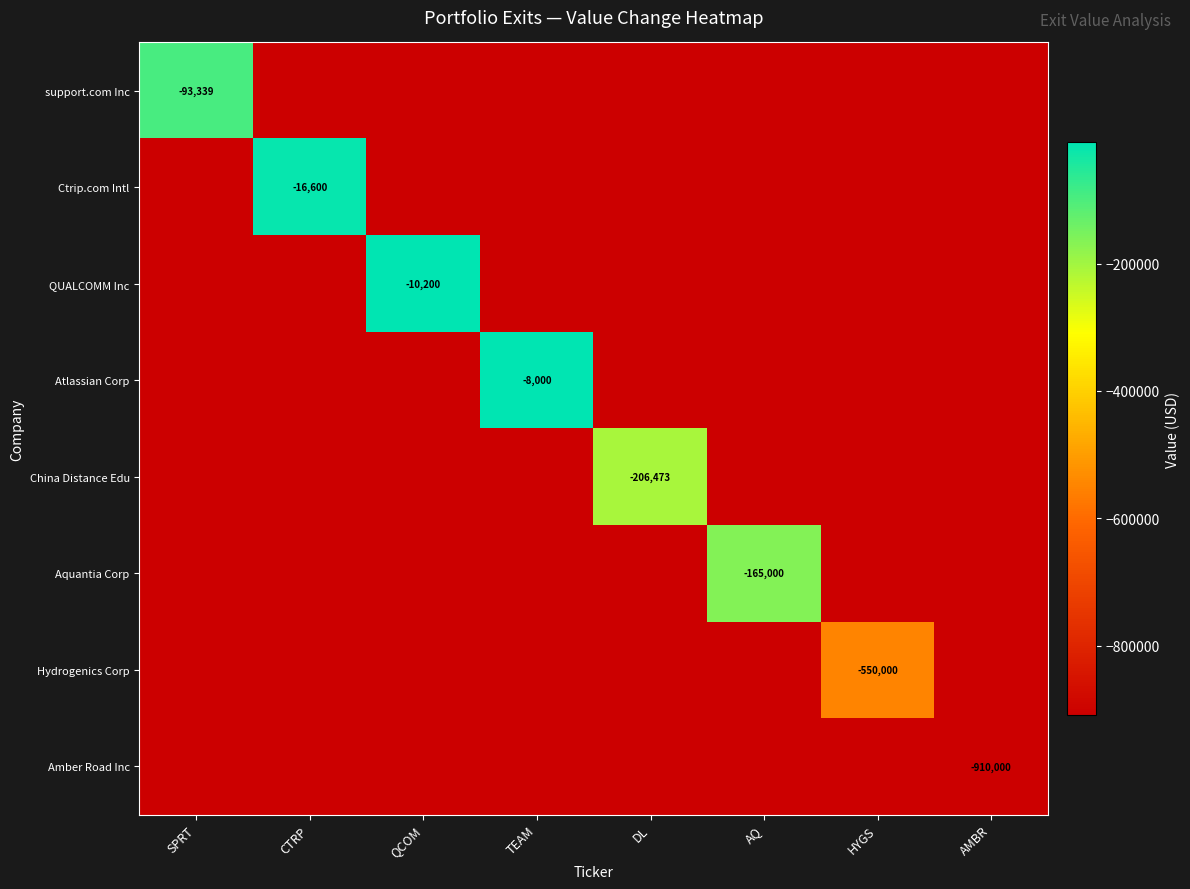

Is it true that Ctrip.com Intl equals -16600 at CTRP?

True